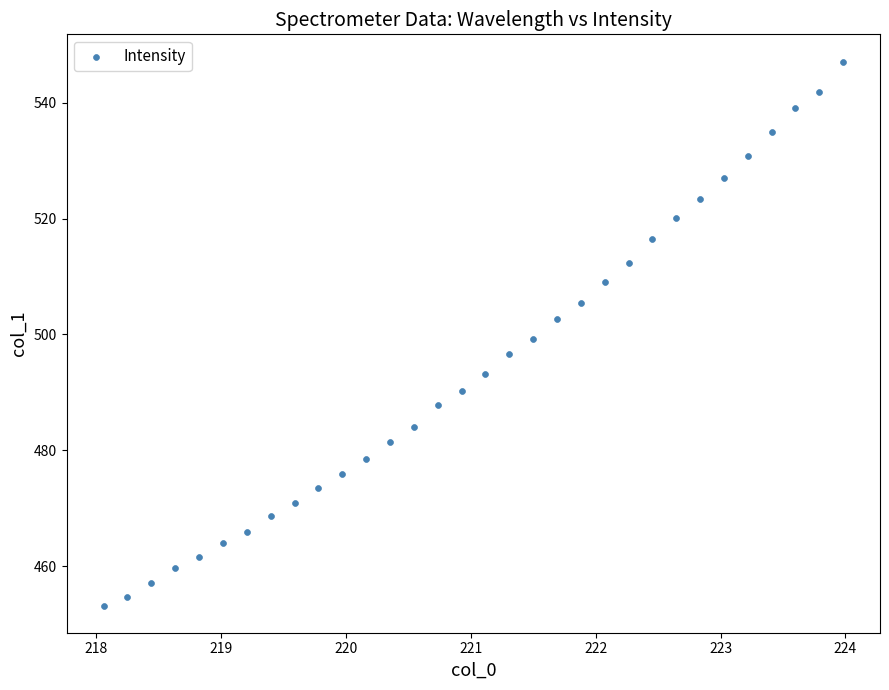

What is the range of X values (max minus min)?

5.9